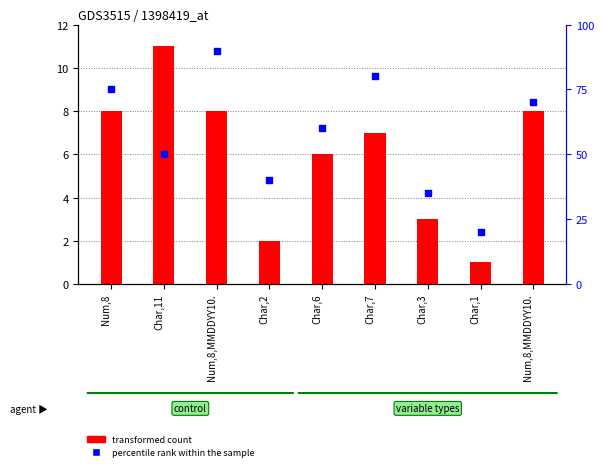

Is the value of transformed count at Char,6 greater than the value of percentile rank within the sample at Num,8?

No